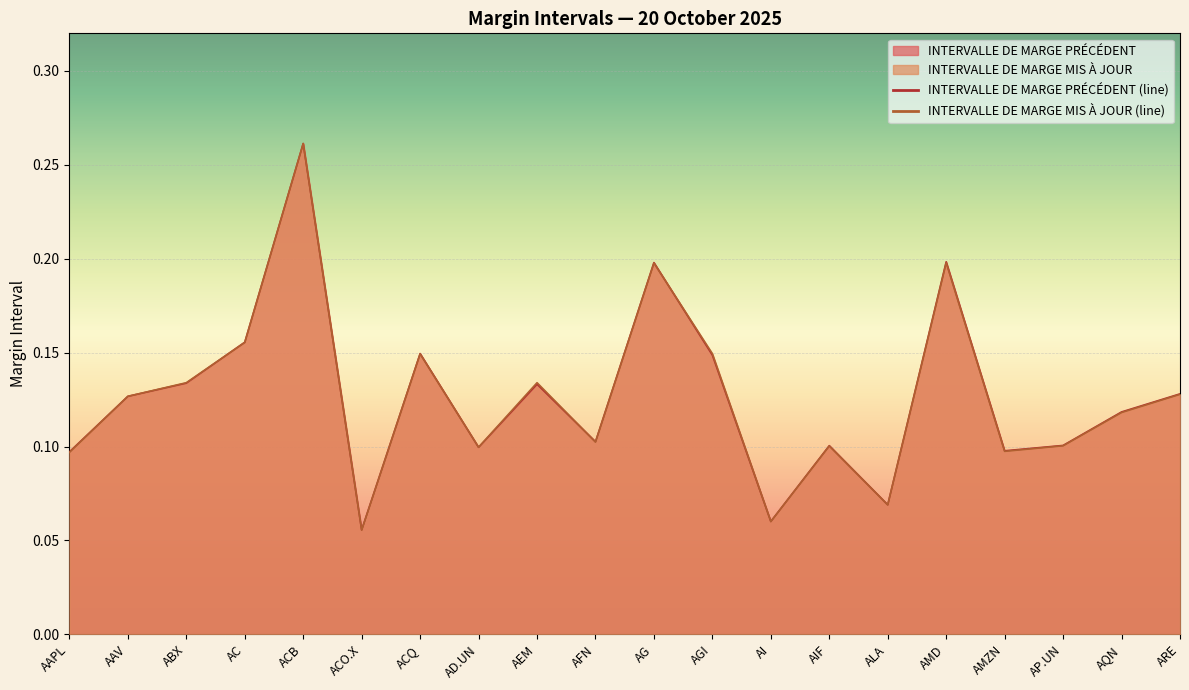

Rank the series at AD.UN from highest to lowest value.

INTERVALLE DE MARGE MIS À JOUR, INTERVALLE DE MARGE PRÉCÉDENT